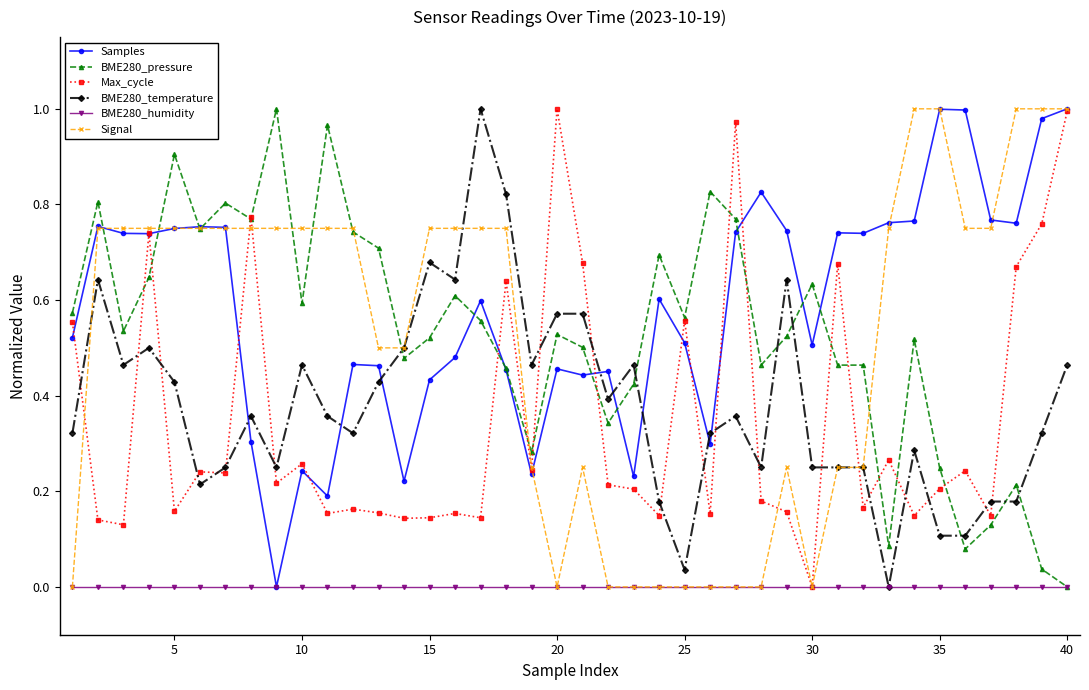

How many lines are shown in the chart?

6